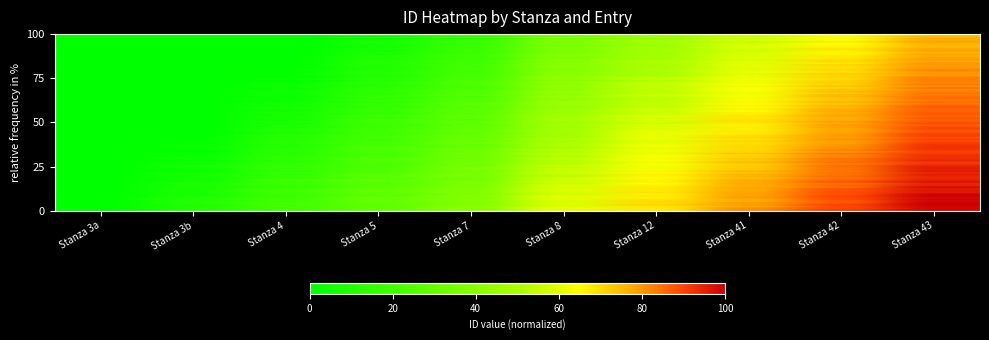

Which category has the highest value across all series?

Stanza 43